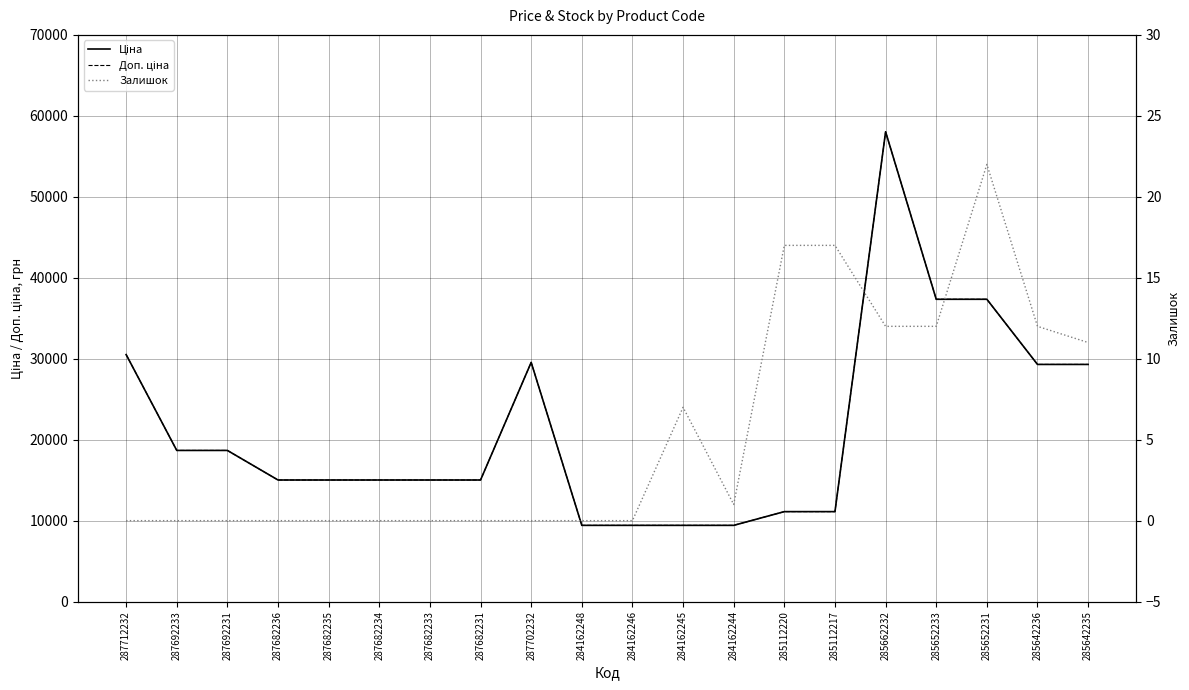

Rank the series at 287682235 from lowest to highest value.

Залишок, Ціна, Доп. ціна